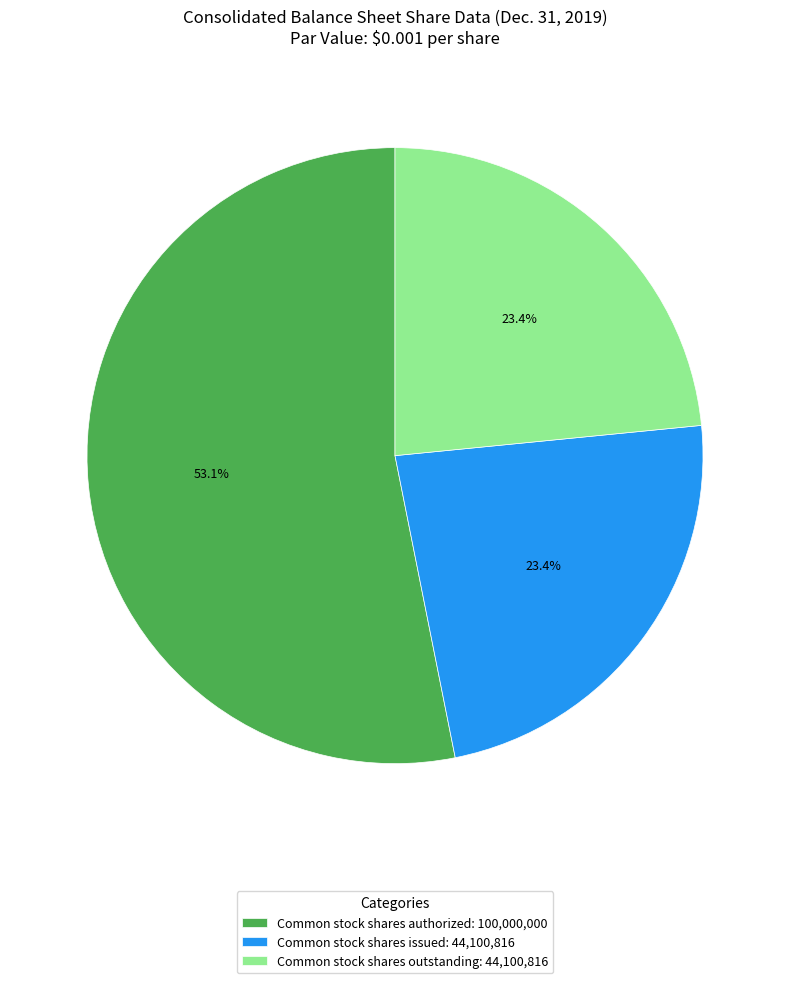

What percentage is NOT represented by Common stock shares outstanding: 44,100,816?

76.6%